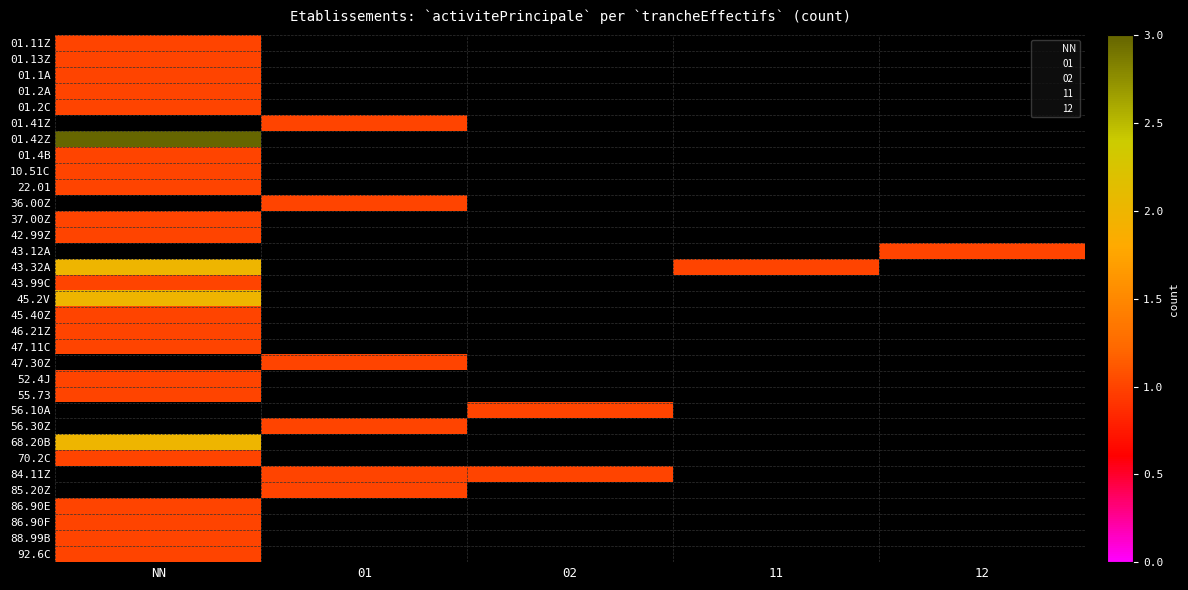

Count the number of categories in the chart.

5